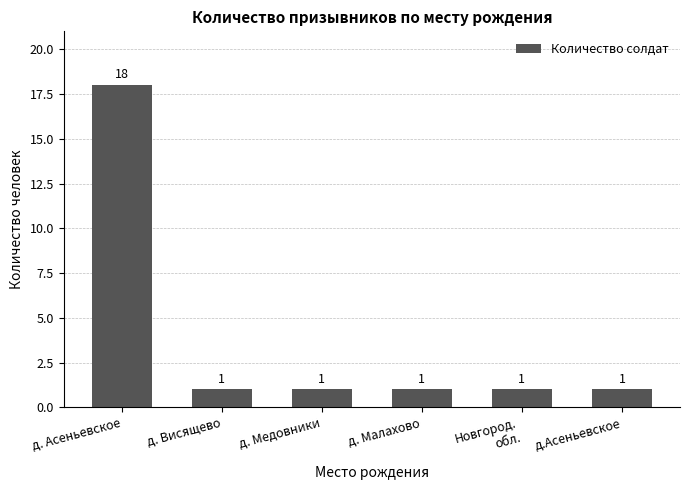

How many bars are there in total?

6